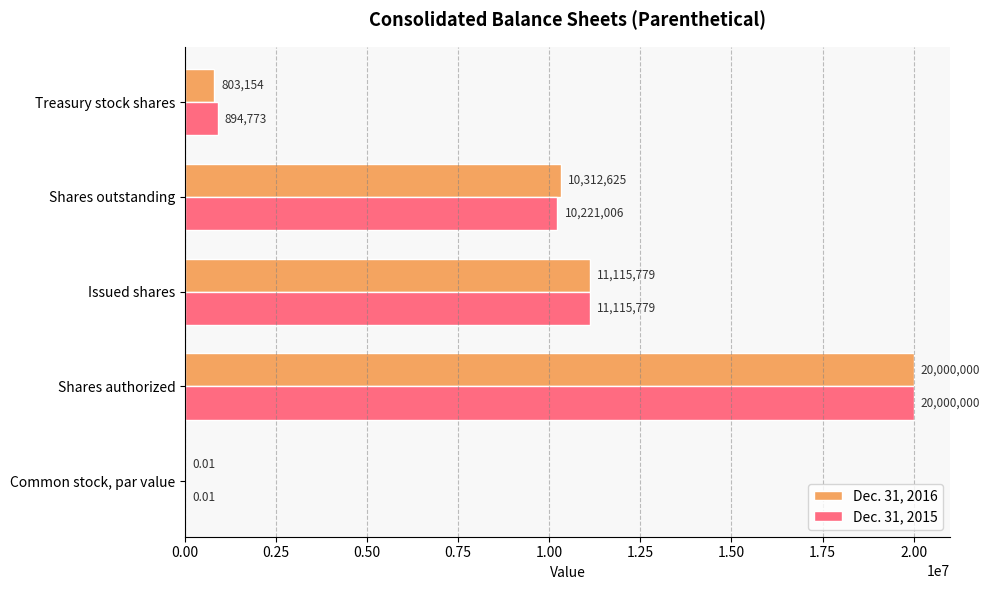

Which category has the highest value in the Dec. 31, 2016 series?

Shares authorized